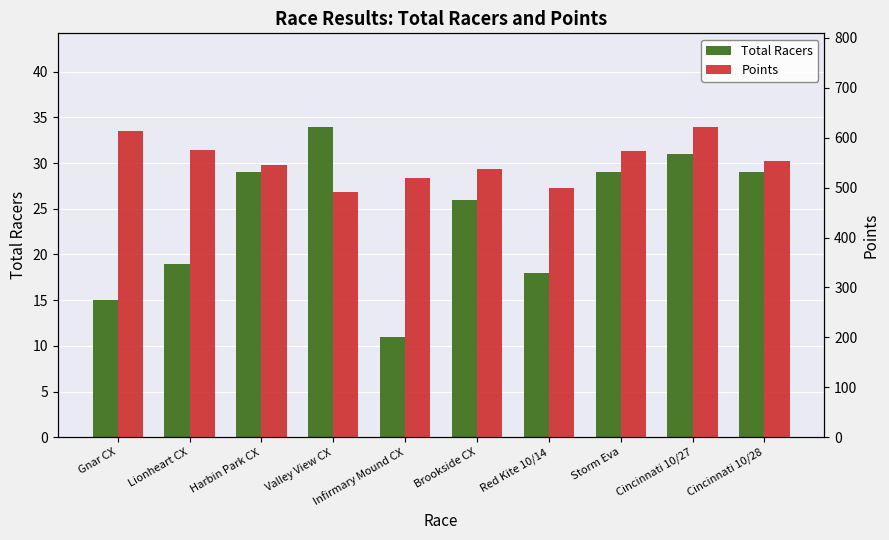

What is the spread (max minus min) of values at Valley View CX?

457.8